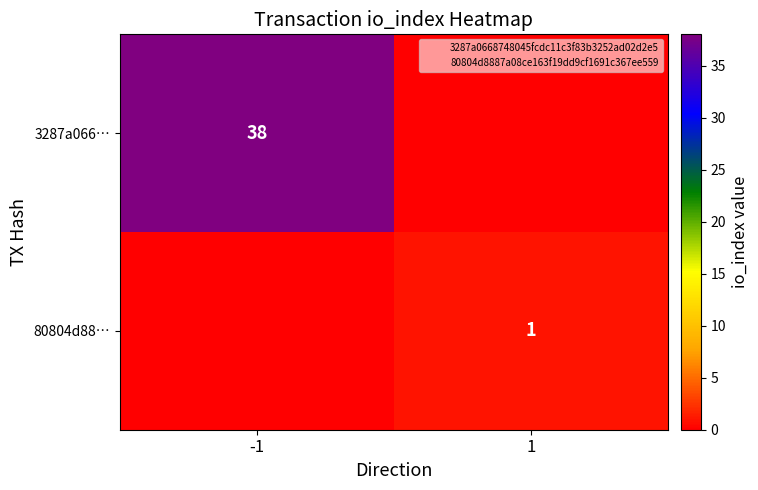

Is it true that 80804d88… equals 1 at 1?

True